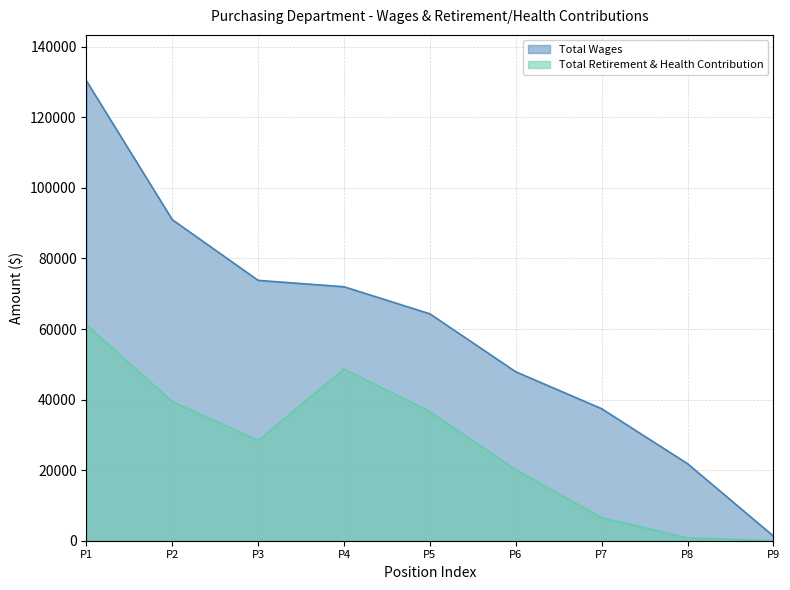

Reading left to right, what are all the values shown in this chart?

Total Wages: P1=130330	P2=90986	P3=73787	P4=71979	P5=64301	P6=47878	P7=37415	P8=21839	P9=1332
Total Retirement & Health Contribution: P1=61149	P2=39450	P3=28414	P4=48639	P5=36569	P6=20121	P7=6527	P8=819	P9=50